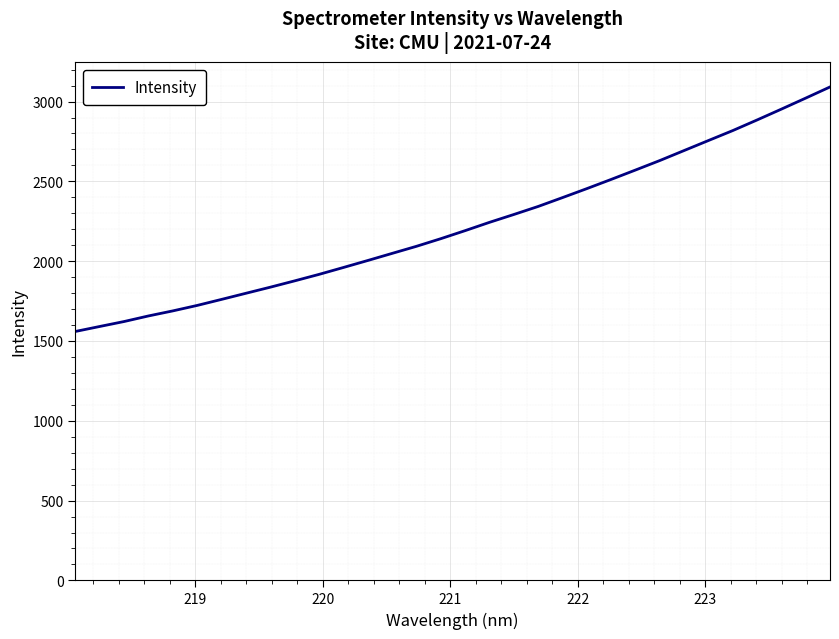

What is the minimum value shown in the chart?

1559.6